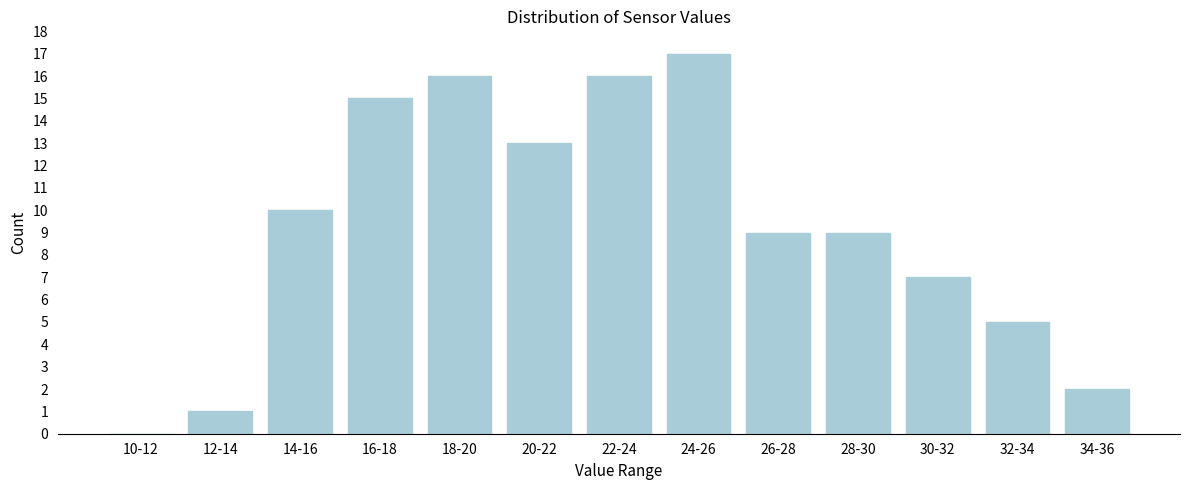

Reading left to right, what are all the values shown in this chart?

10-12=0	12-14=1	14-16=10	16-18=15	18-20=16	20-22=13	22-24=16	24-26=17	26-28=9	28-30=9	30-32=7	32-34=5	34-36=2